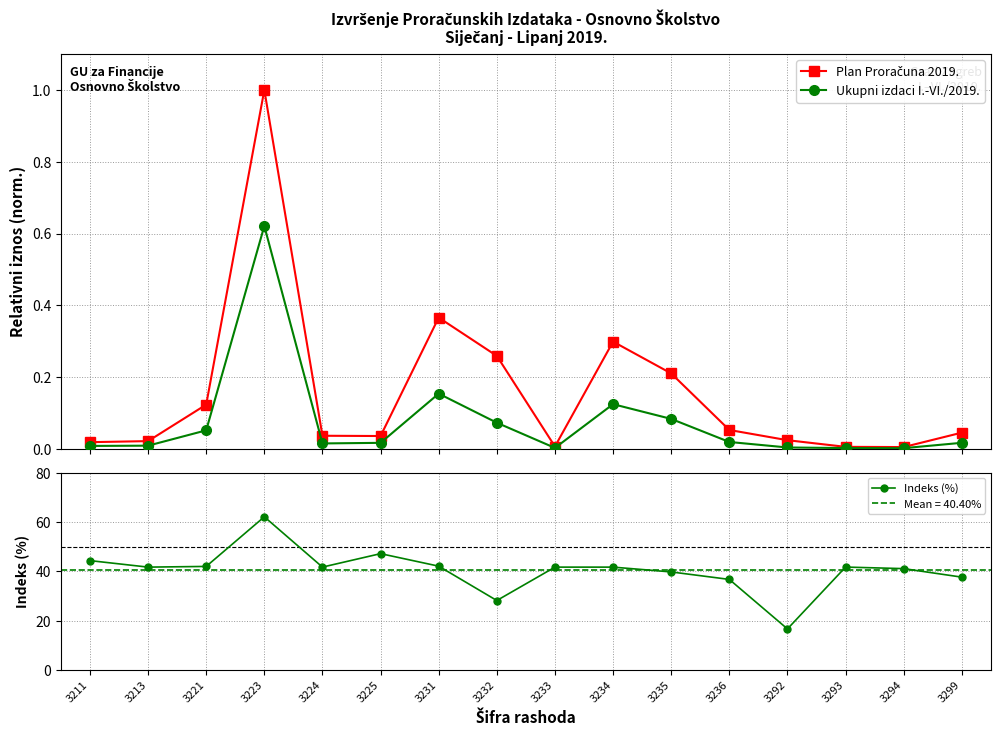

Does the chart have visible grid lines?

Yes